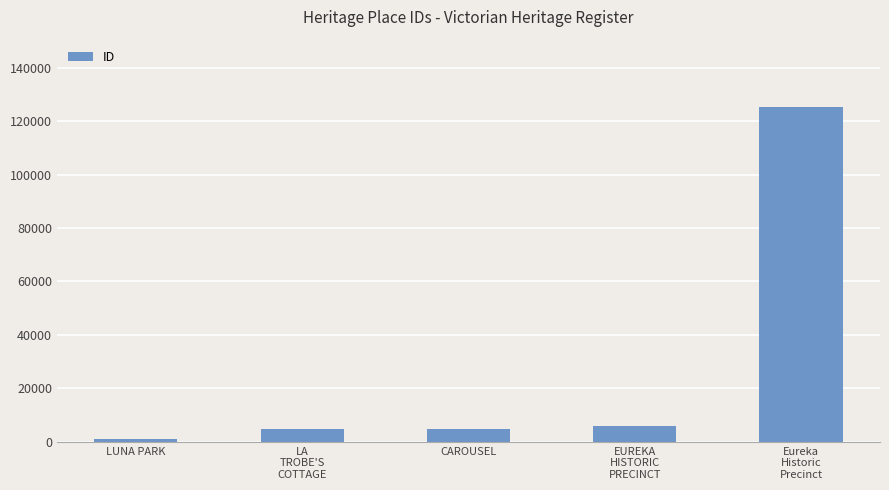

What is the label of the 3rd bar from the left?

CAROUSEL